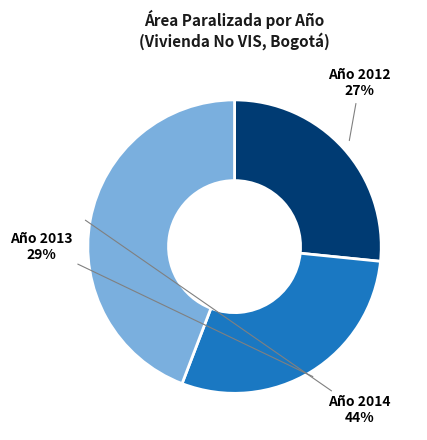

To the nearest percent, what is the average slice percentage?

33%